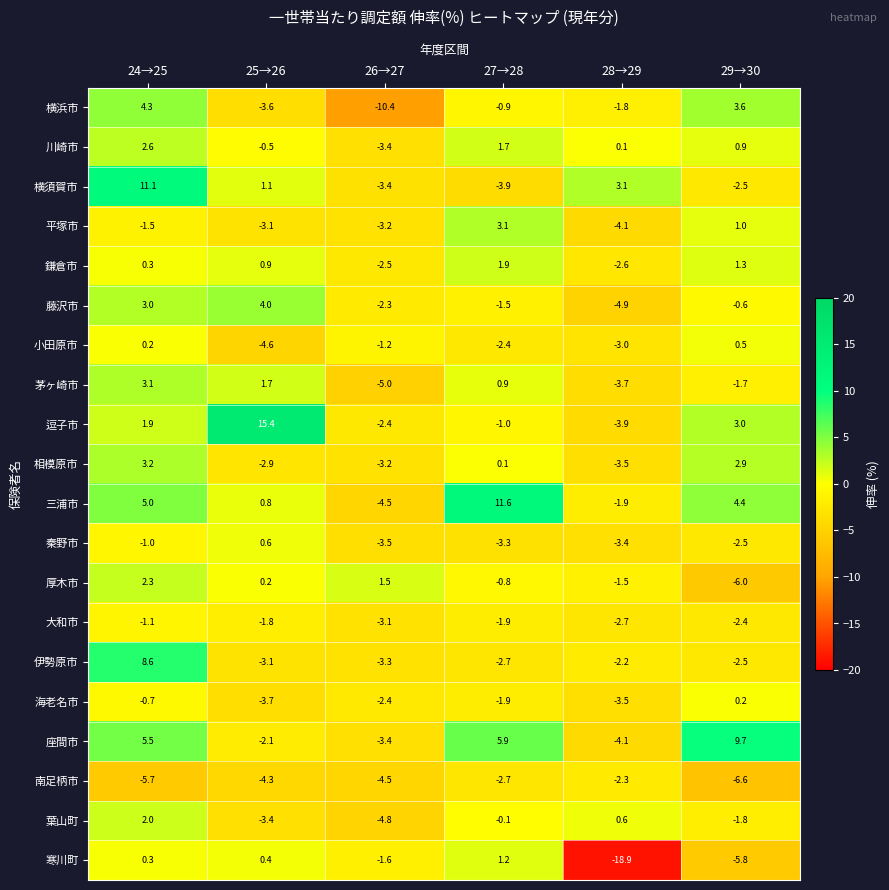

List the labels in order of 三浦市 value, largest first.

27→28, 24→25, 29→30, 25→26, 28→29, 26→27